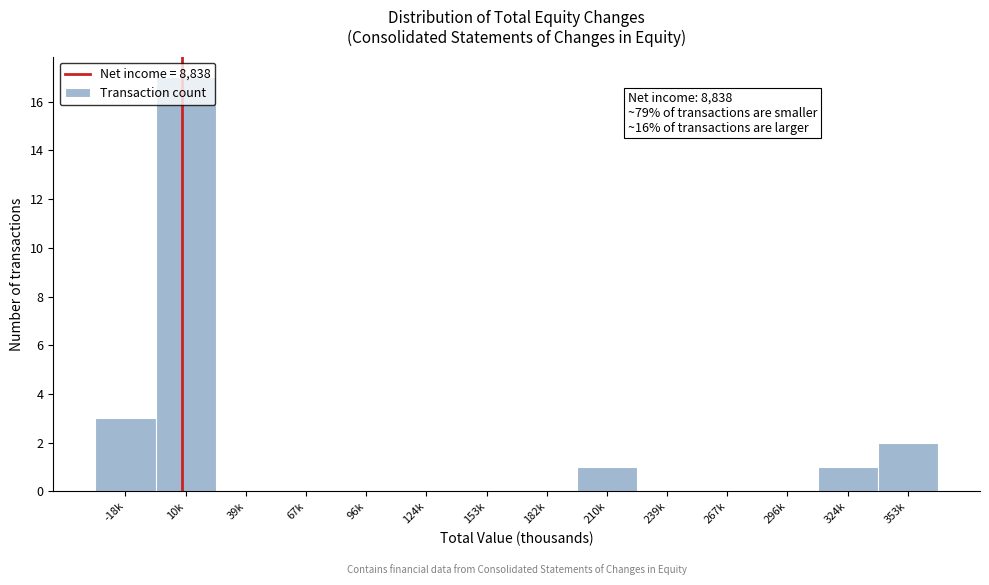

Where is the data nearest to the value 8?

-18k